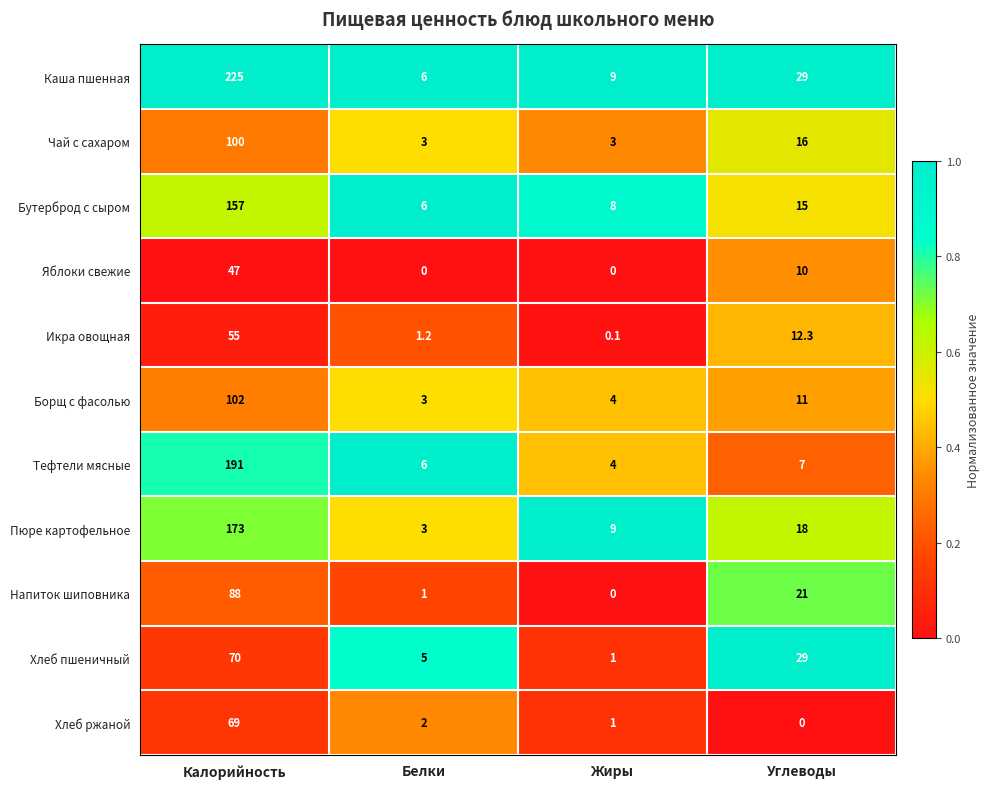

Between Жиры and Углеводы, which series saw the biggest shift?

Хлеб пшеничный